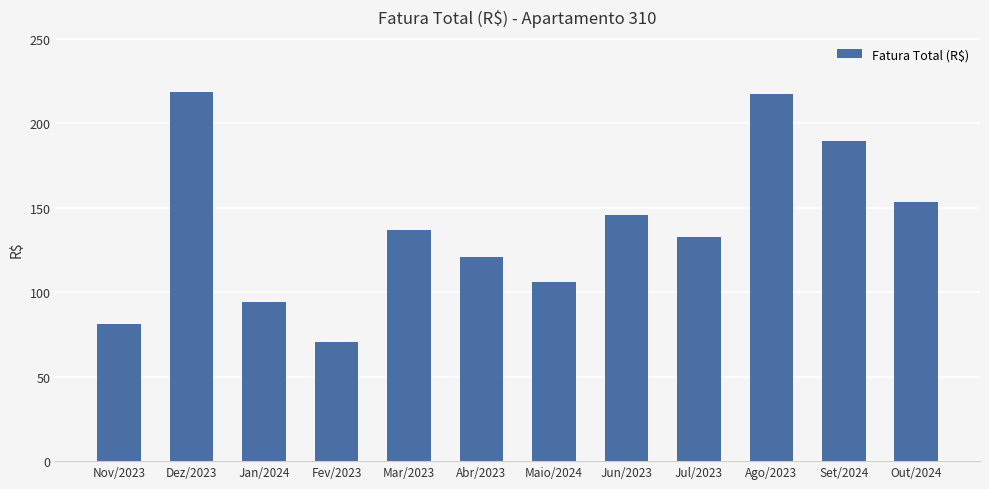

Between Mar/2023 and Fev/2023, which is larger?

Mar/2023